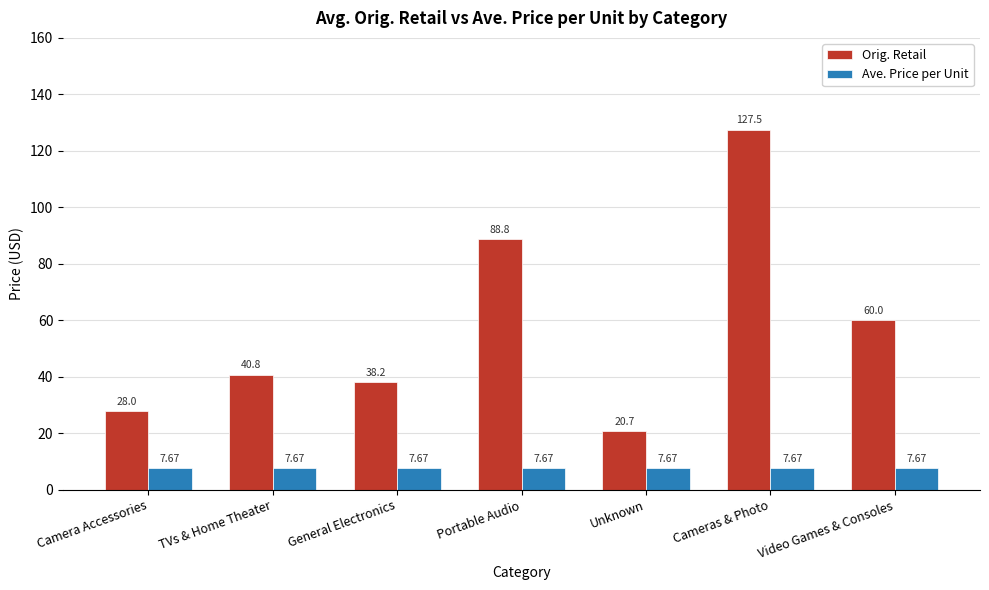

What is the value of the Ave. Price per Unit bar at the 4th from the left?

7.7